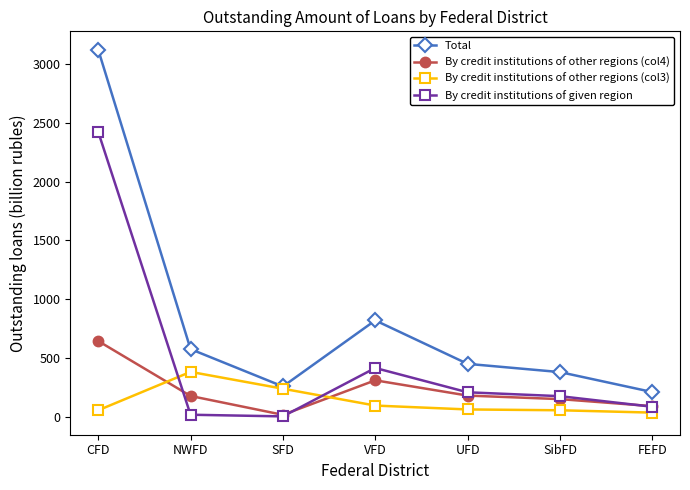

At which label does Total reach its peak?

CFD